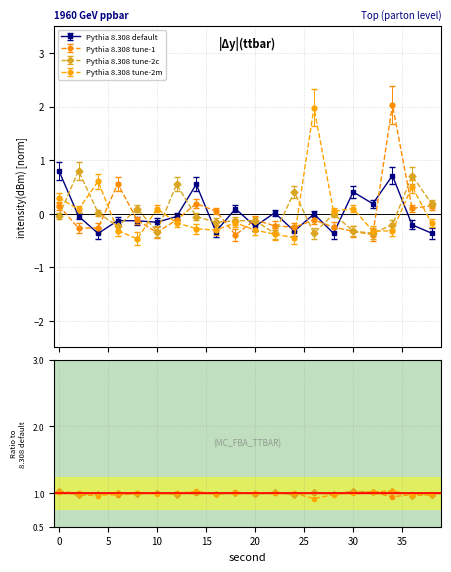

What is the value of the Pythia 8.308 default point at the 18th from the left?

0.7